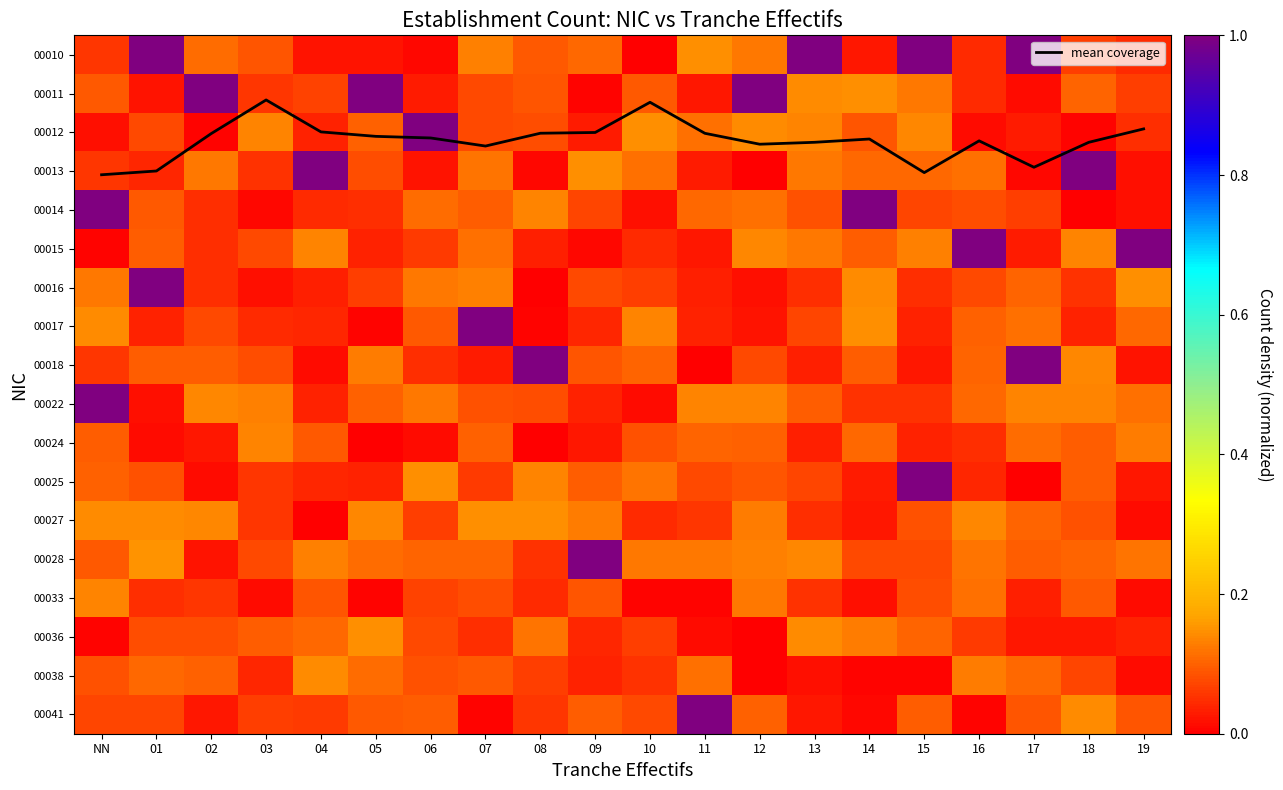

The value of 00038 at 01 is 0.2. True or false?

False